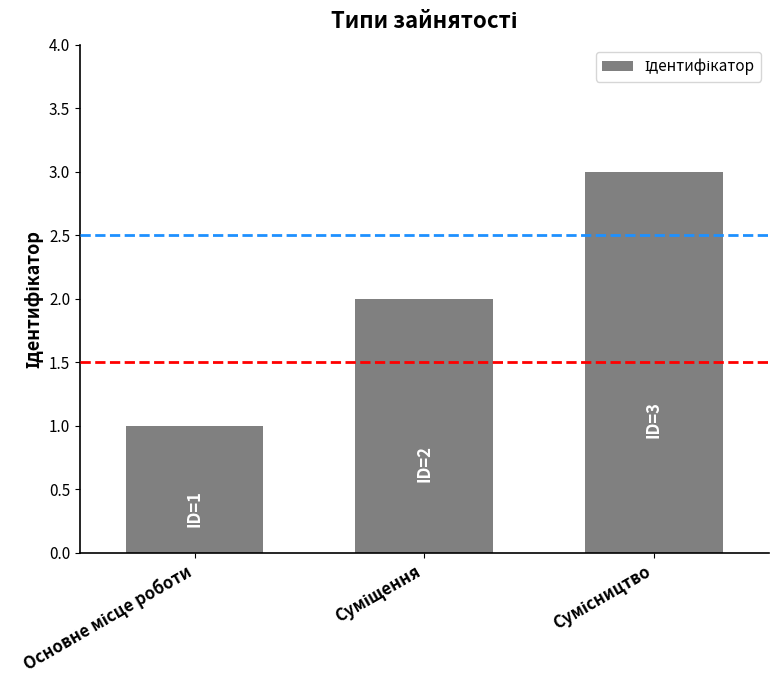

Count the values in the range 1 to 3.

3